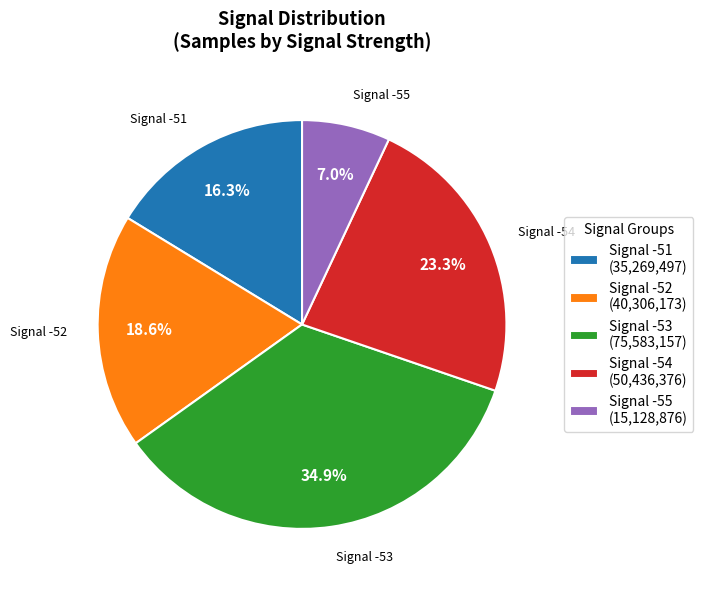

Approximately how many times larger is the value at Signal -53 compared to Signal -52?

1.9